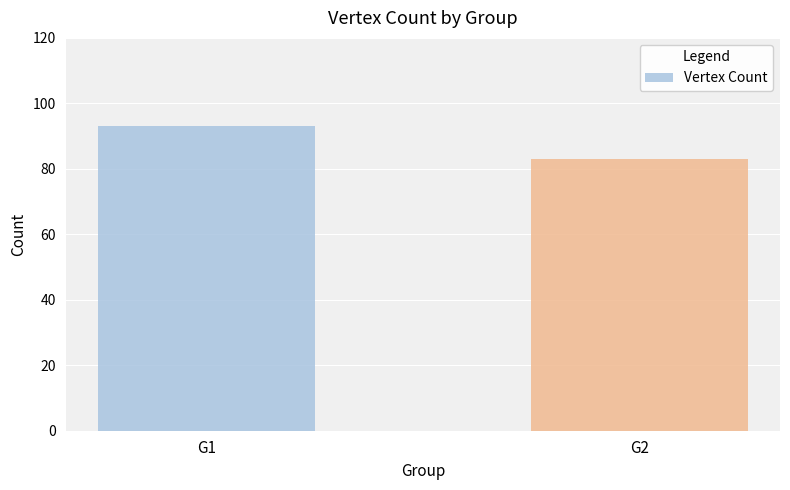

What is the smallest value displayed?

83